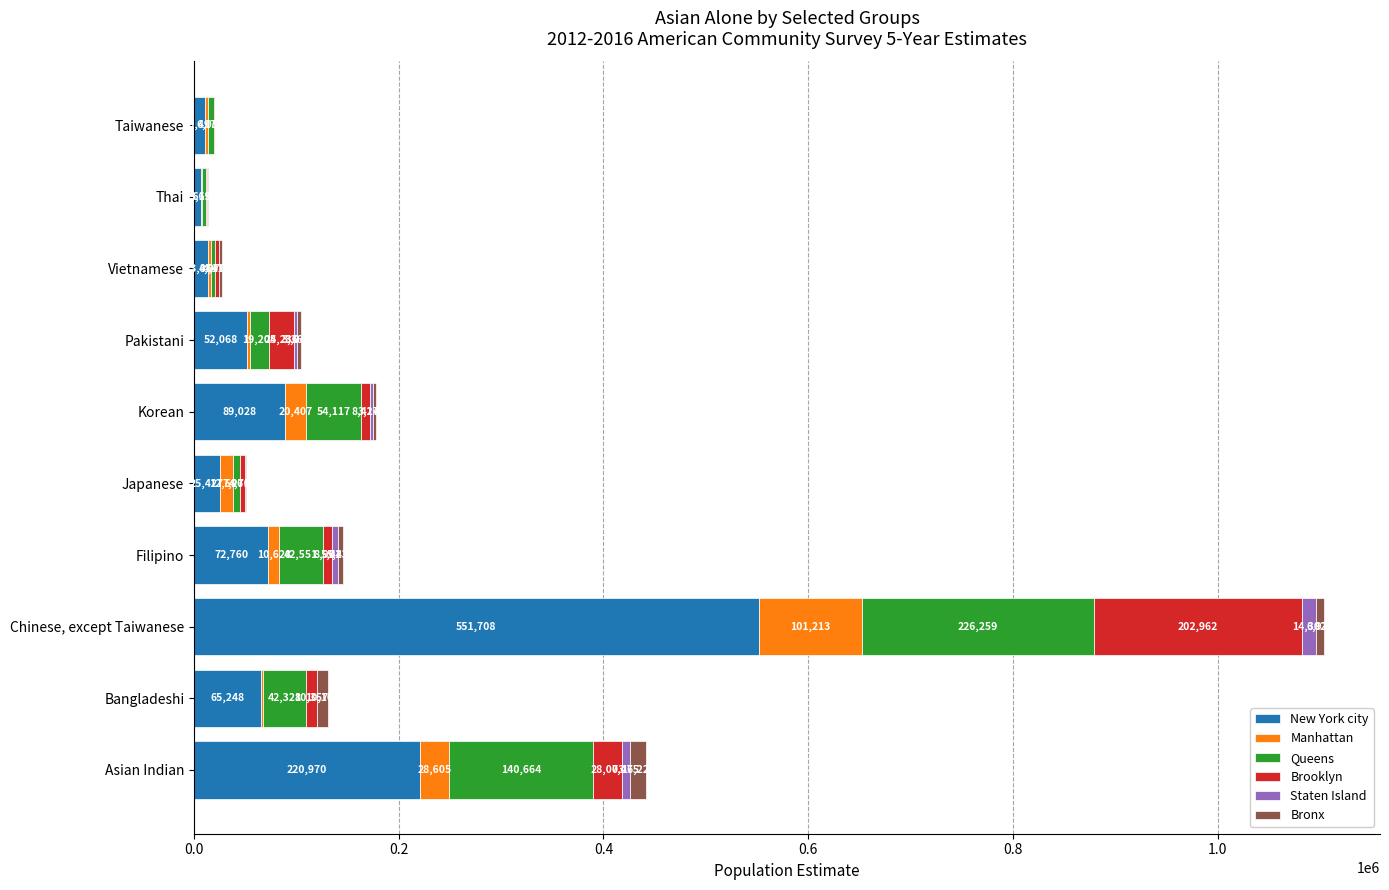

Where is New York city nearest to the value 279161?

Asian Indian